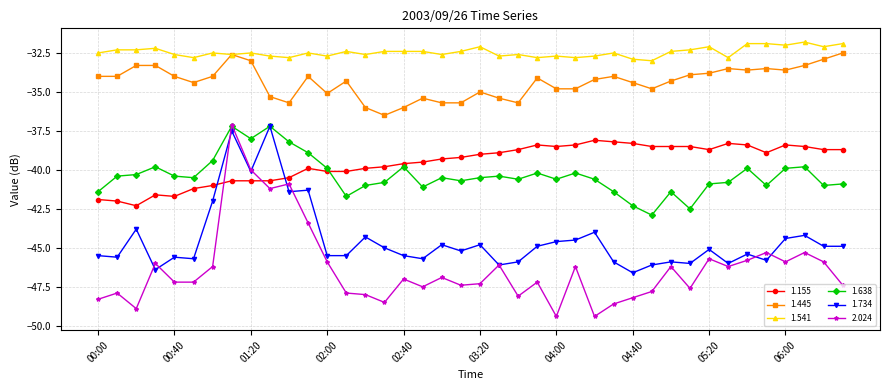

True or false: 1.541 and 1.638 cross at least once.

False